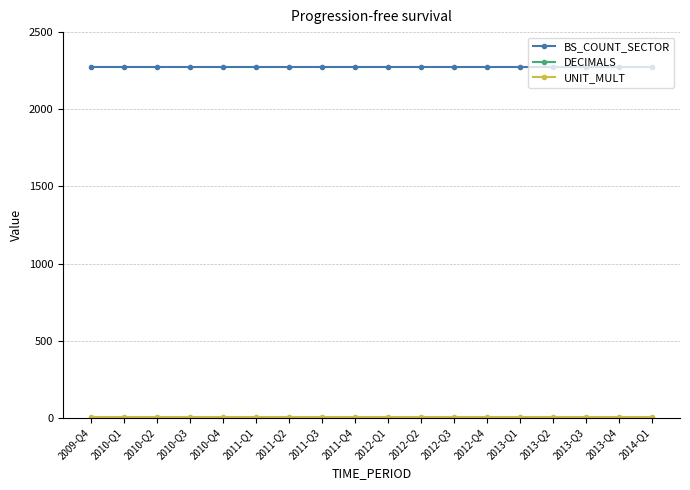

What is the greatest value displayed?

2271